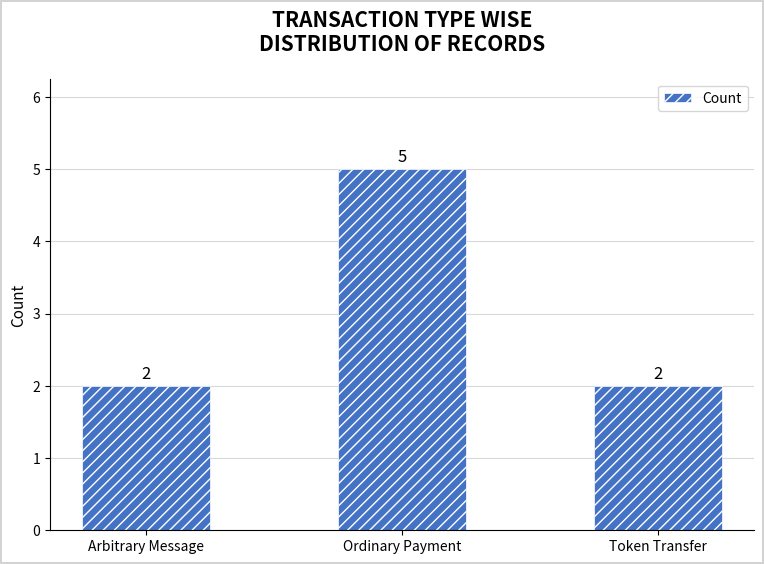

The chart shows a value of 1 at Arbitrary Message. True or false?

False